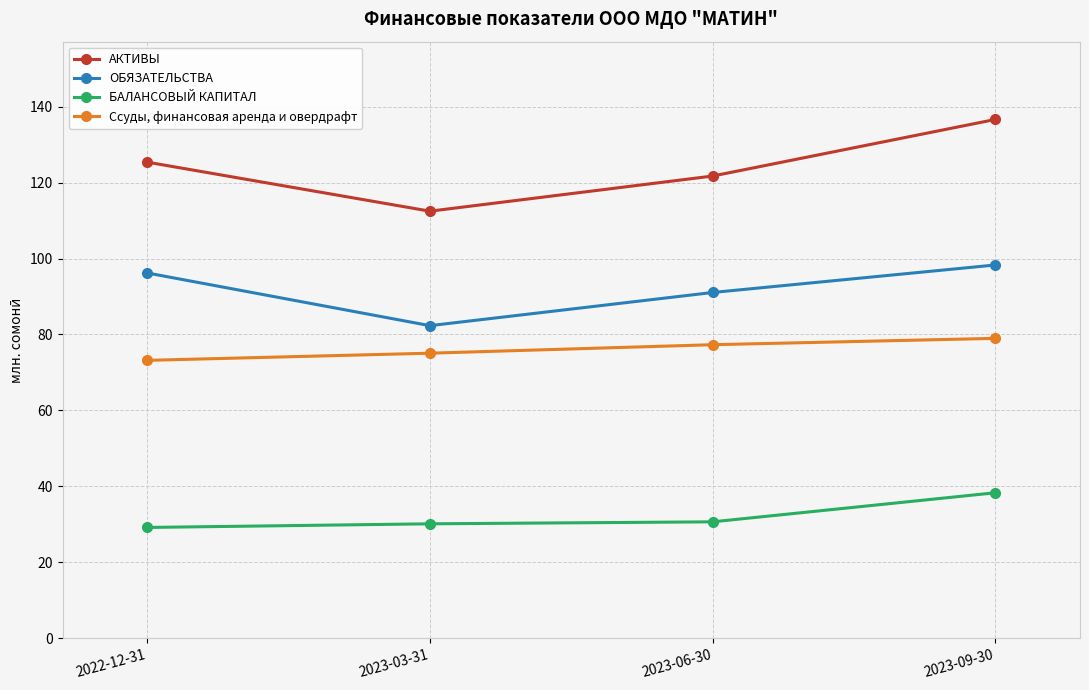

True or false: БАЛАНСОВЫЙ КАПИТАЛ and ОБЯЗАТЕЛЬСТВА intersect in this chart.

False